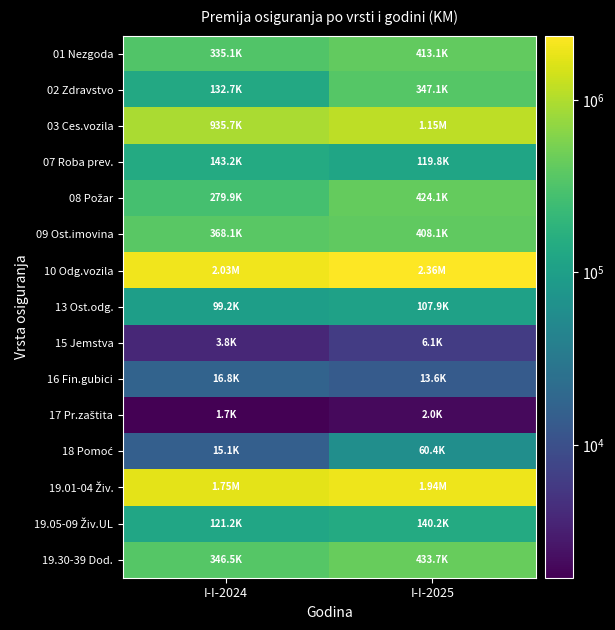

Which series has the largest range (max minus min)?

10 Odg.vozila